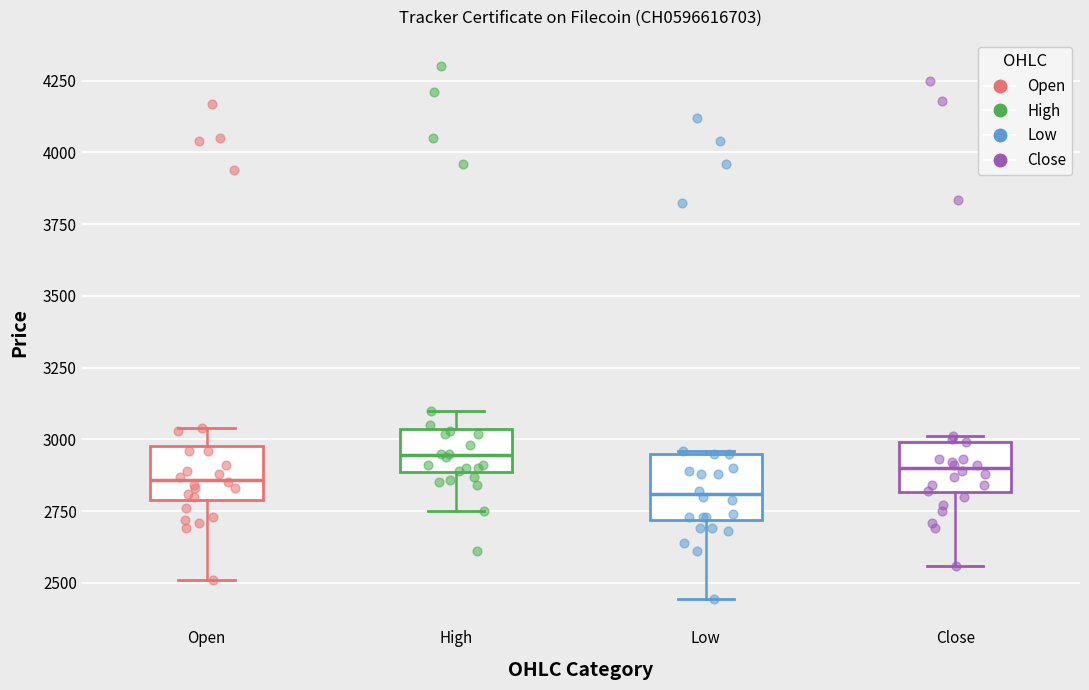

Reading left to right, transcribe this box plot: for each box, give where its median line is, the range the box spans, and where its two whiskers end, as read against the y-axis. The values are not printed on the chart, so give them approximately, as read against the axis.

Open: median 2850, box 2800 to 3000, whiskers 2500 to 3050
High: median 2950, box 2900 to 3050, whiskers 2750 to 3100
Low: median 2800, box 2700 to 2950, whiskers 2450 to 2950
Close: median 2900, box 2800 to 3000, whiskers 2550 to 3000 (just above the box's upper edge)